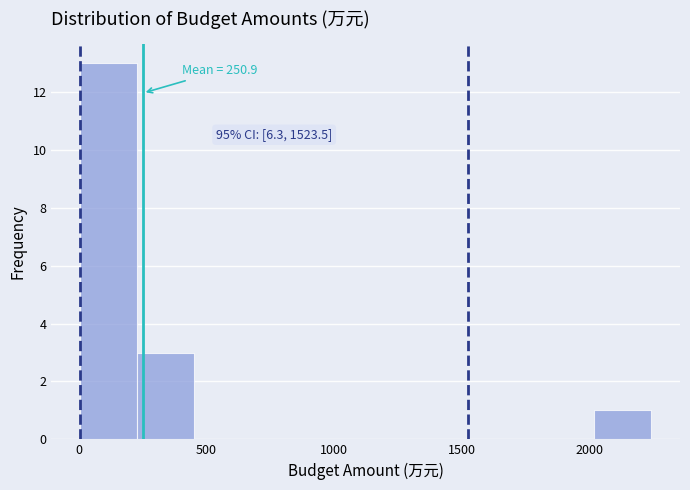

Over which range of the x-axis is the bar tallest?

0 to 250